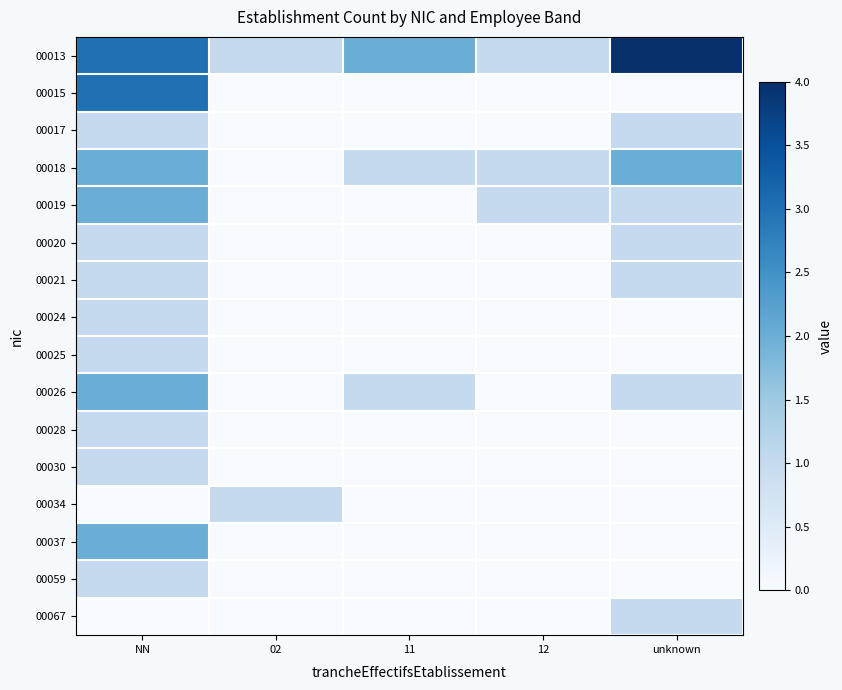

At which category is the sum across all series the highest?

NN